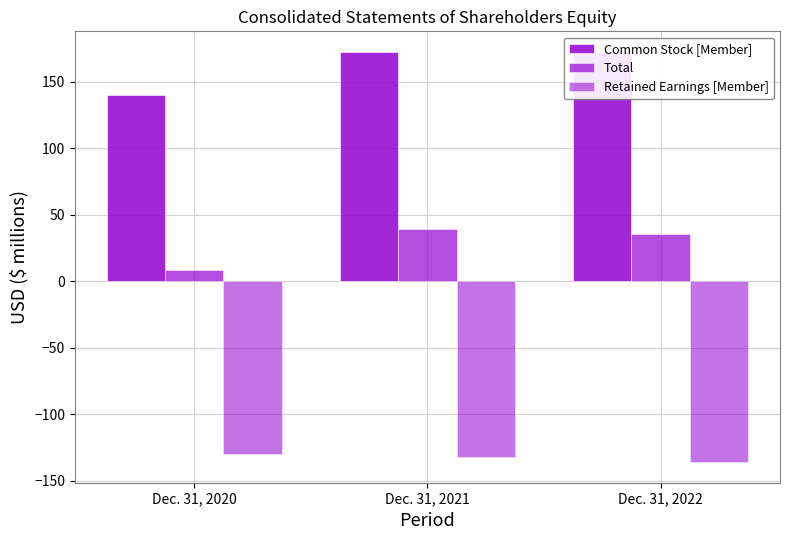

What is the difference between the maximum and minimum values in the Common Stock [Member] series?

32.8